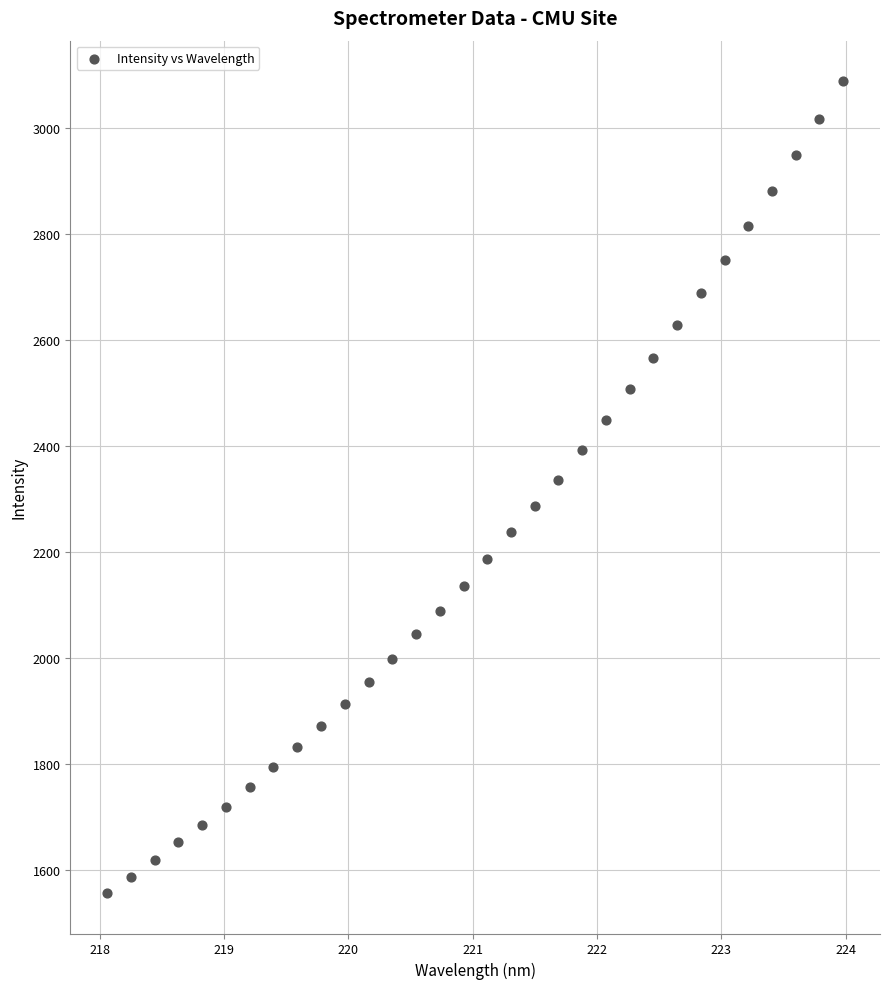

What is the range of Y values (max minus min)?

1531.4